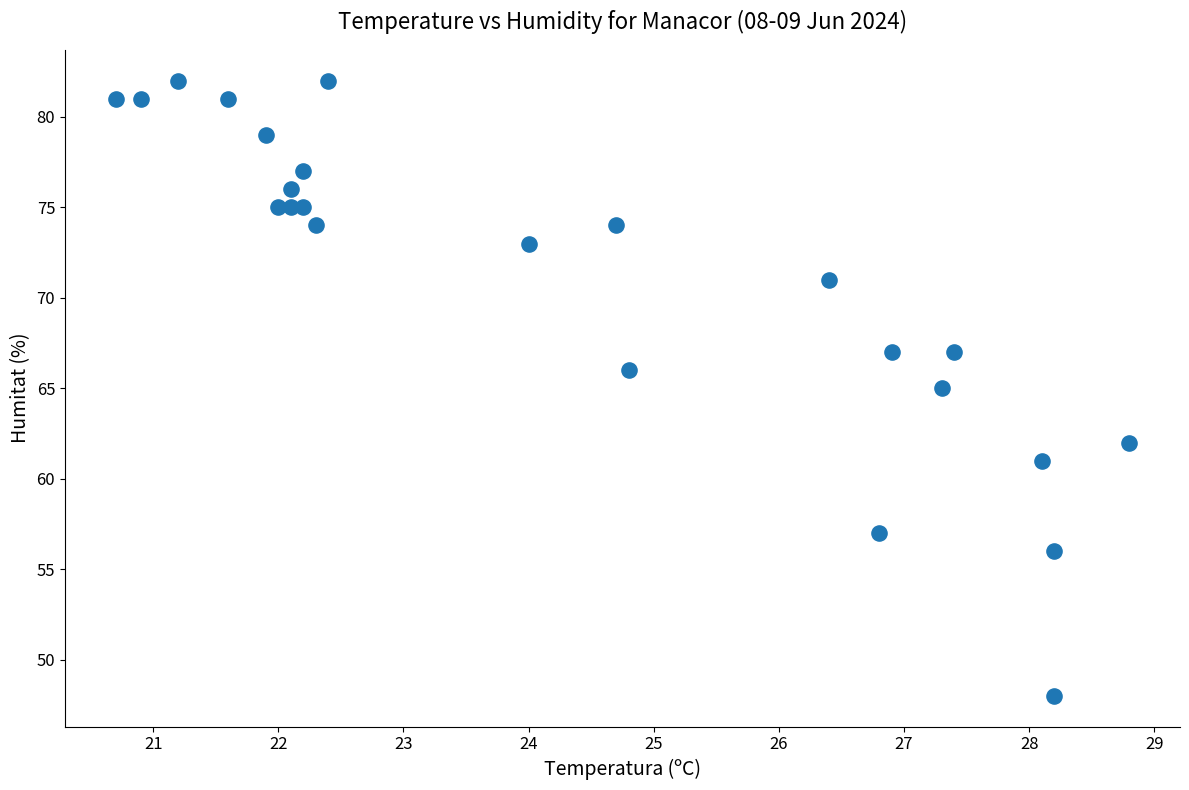

What is the range of Y values (max minus min)?

34